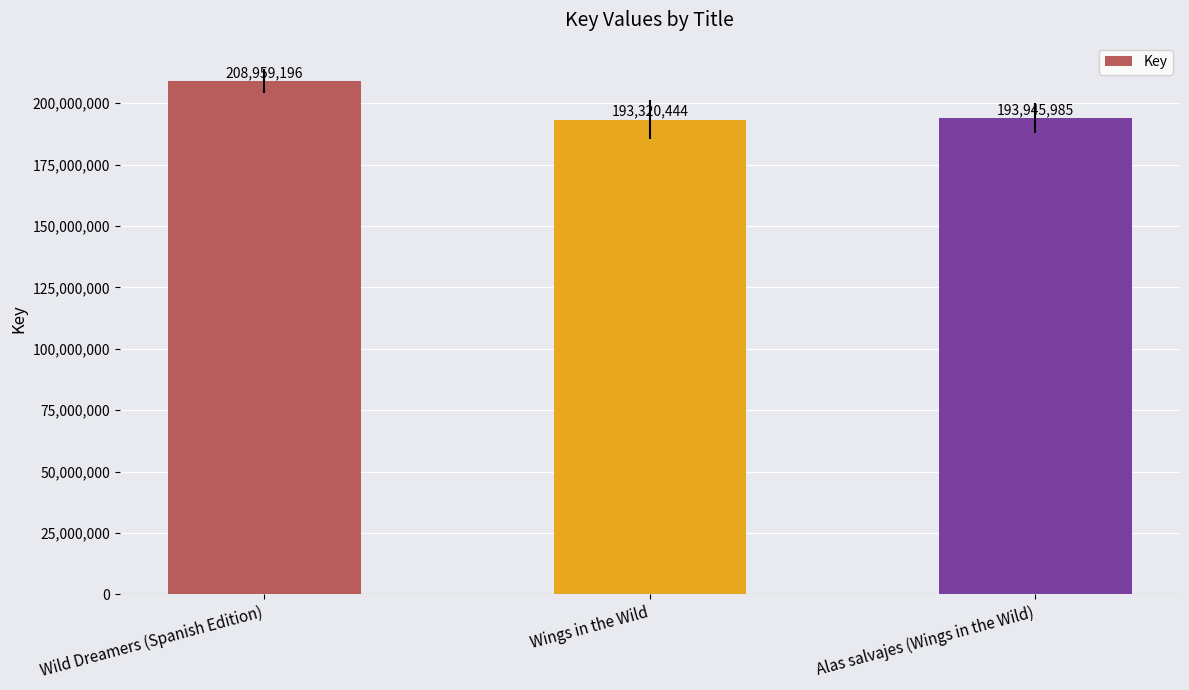

Reading right to left, what are all the values shown in this chart?

Alas salvajes (Wings in the Wild)=193945985	Wings in the Wild=193320444	Wild Dreamers (Spanish Edition)=208959196